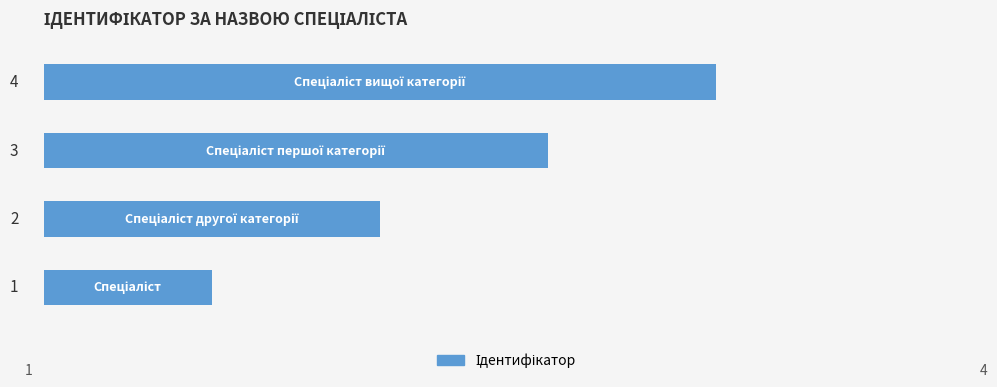

Does the chart contain any negative values?

No